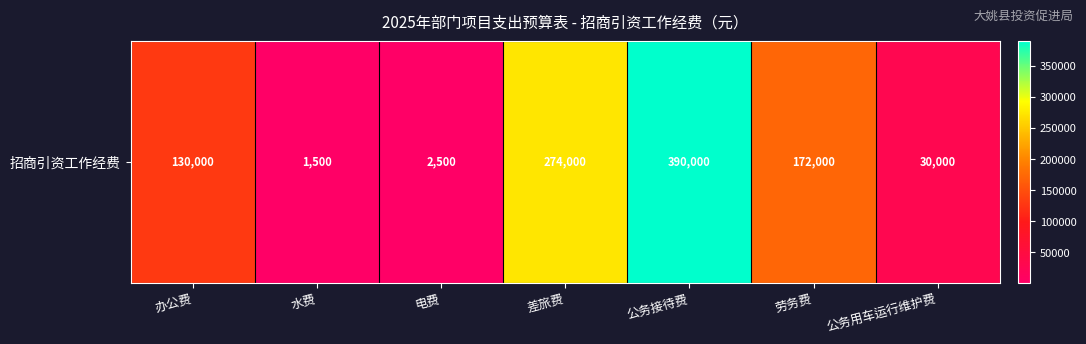

The value at 劳务费 is 172000. True or false?

True